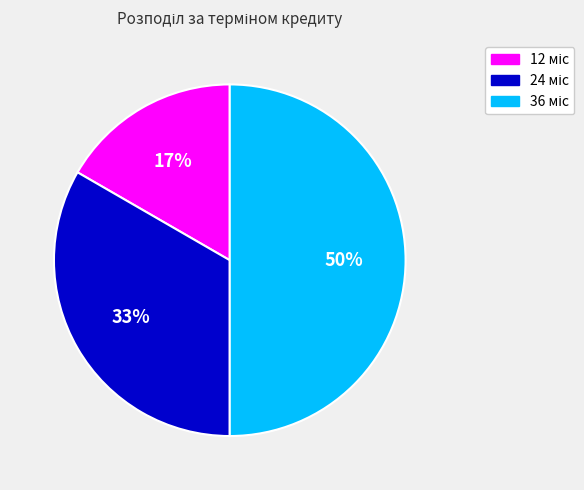

To the nearest percent, what is the difference between the largest and smallest slice percentages?

33%